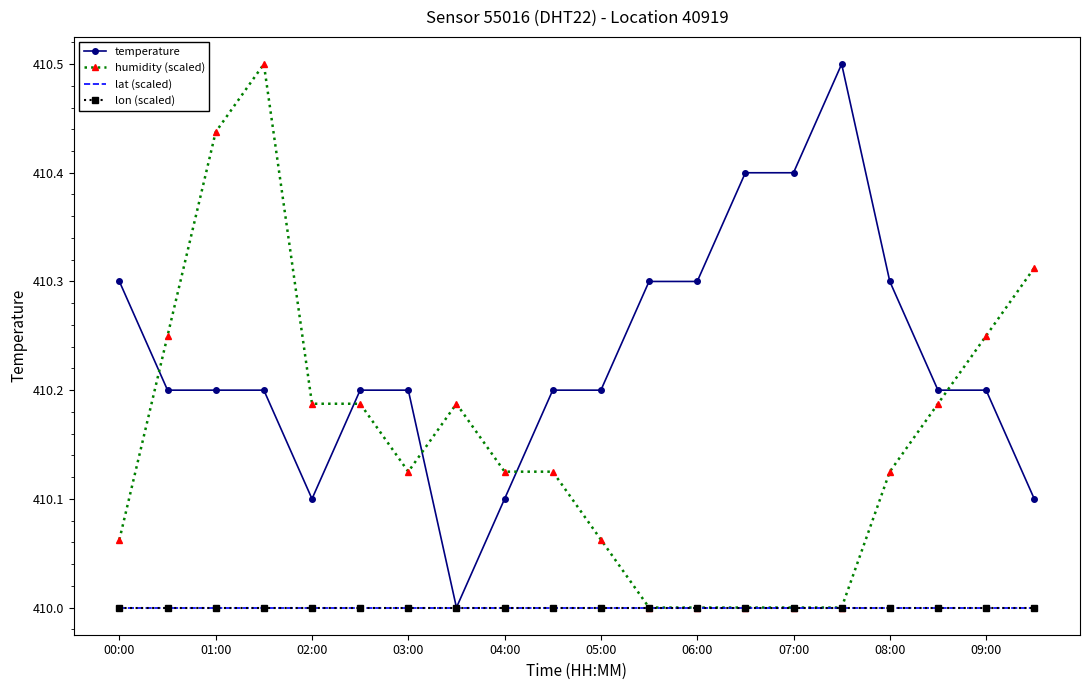

True or false: lon (scaled) and humidity (scaled) intersect in this chart.

False